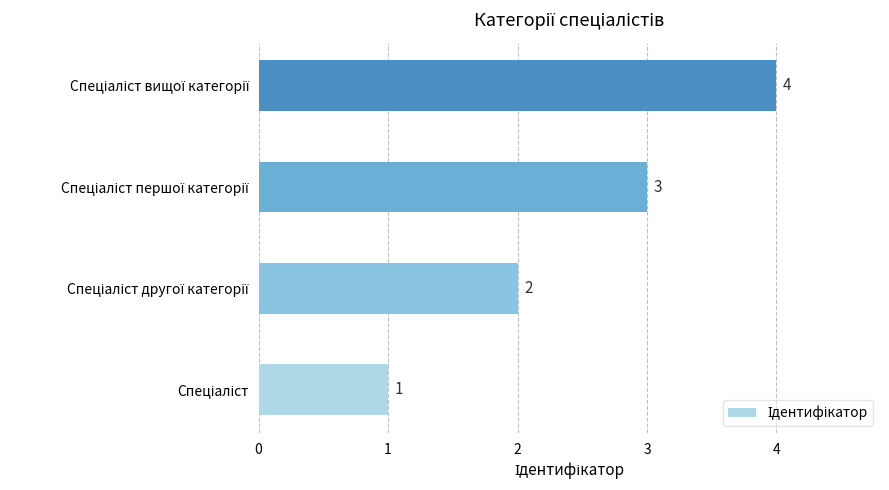

What is the greatest value displayed?

4